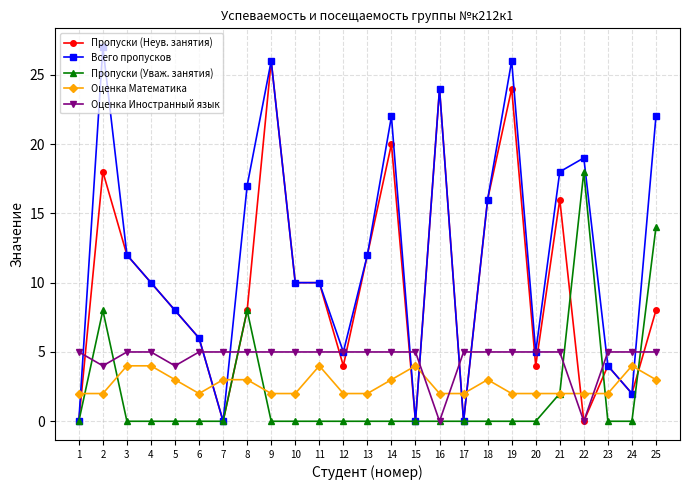

The value of Оценка Иностранный язык at 19 is 5. True or false?

True